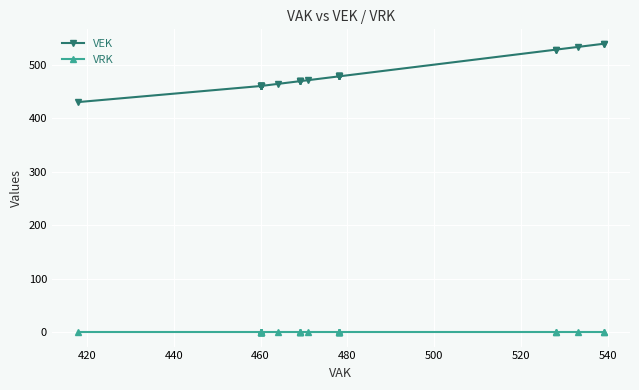

The VEK series shows 929 at 25. True or false?

False